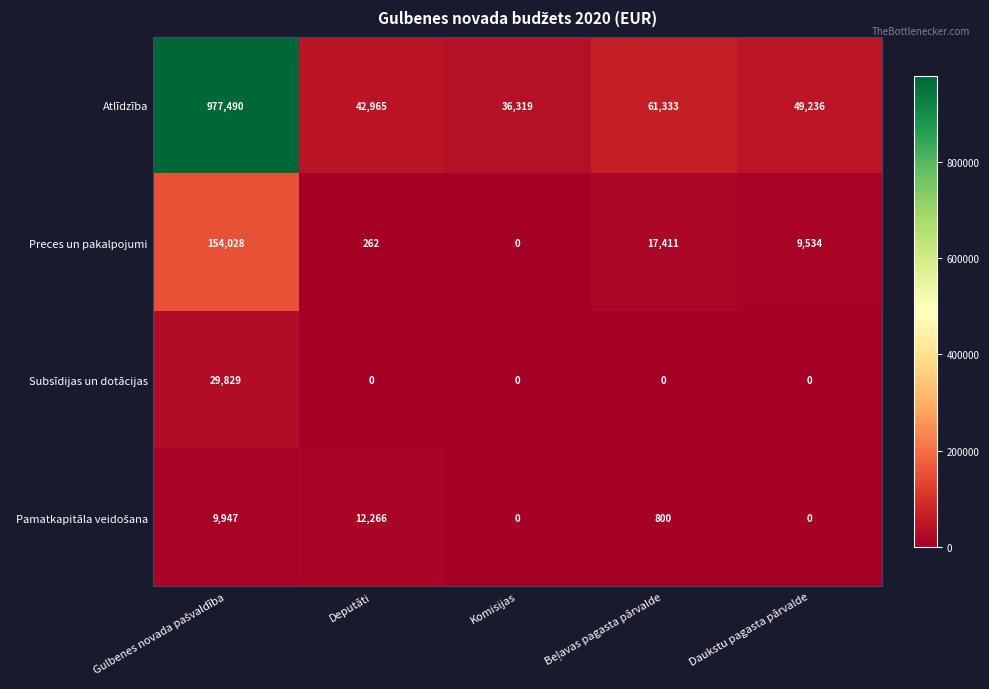

What is the average value of the Preces un pakalpojumi series?

36247